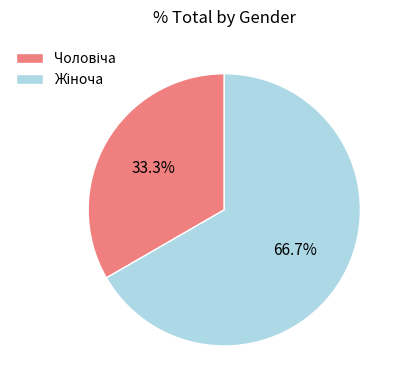

Is there a majority slice in this chart?

Yes